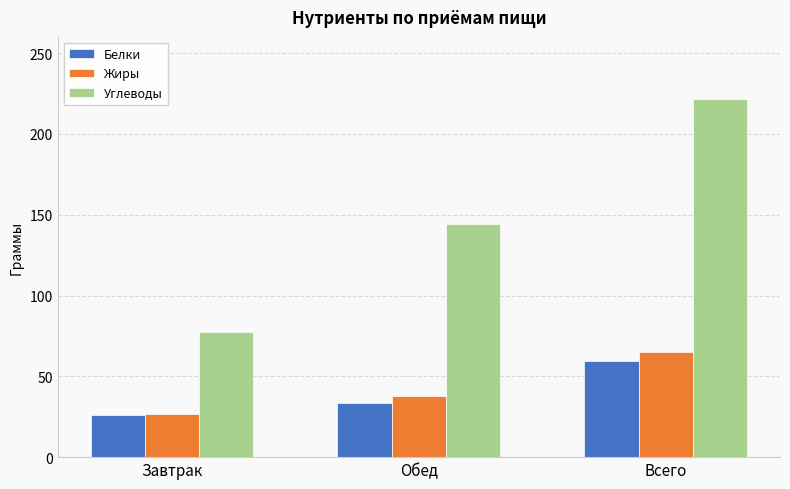

What is the difference between the Белки values at Завтрак and Обед?

7.3